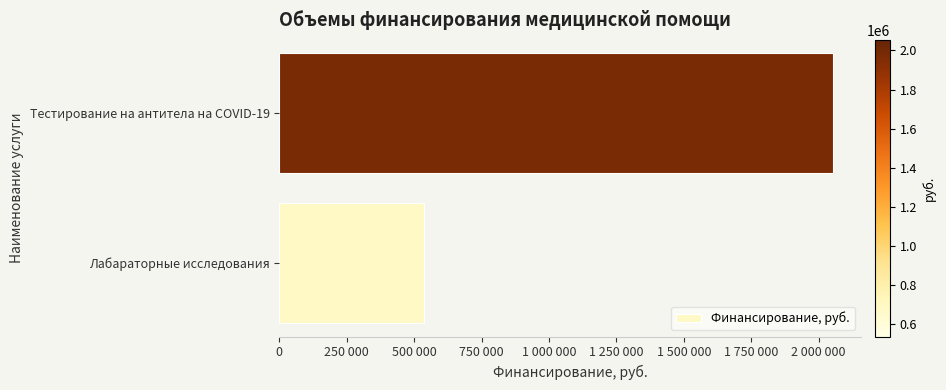

Are the bars horizontal?

Yes